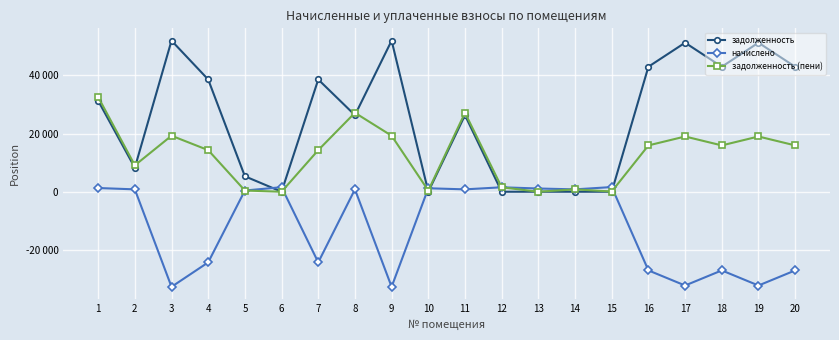

Read the задолженность (пени) value at 9.

19237.1